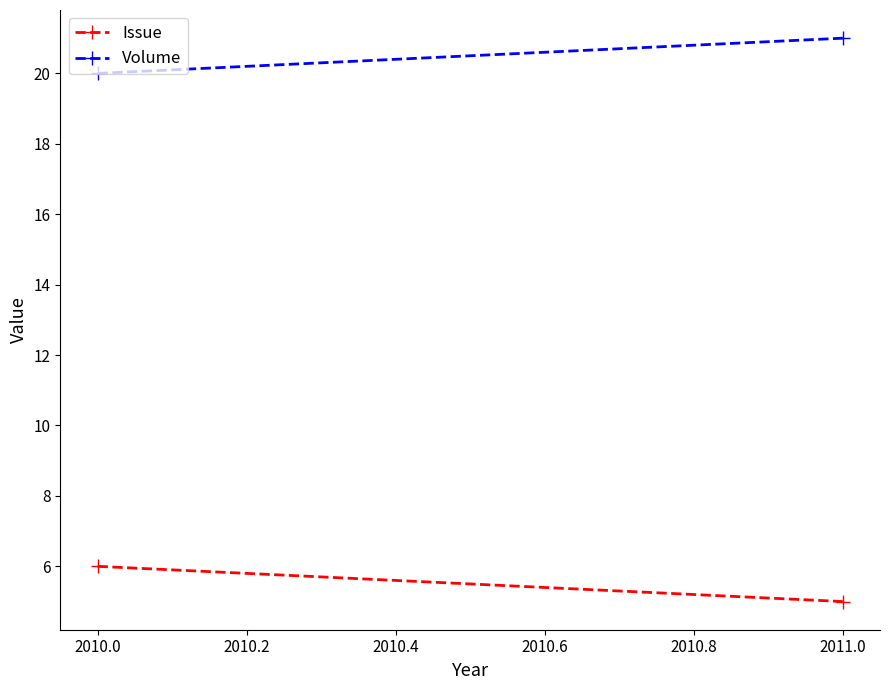

Does the chart have visible grid lines?

No